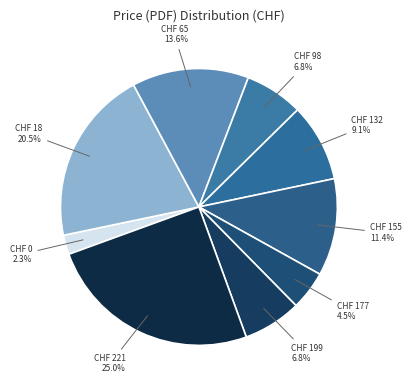

Count the number of slices in the pie.

9